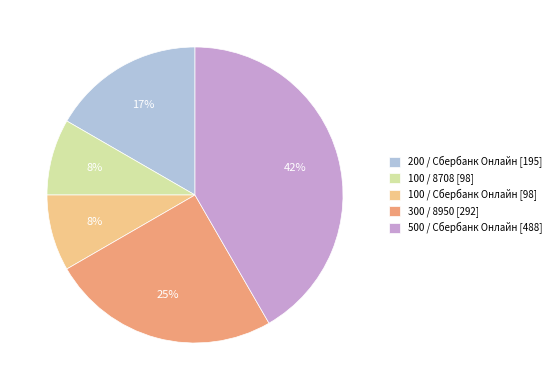

Is the sum of 300 / 8950 [292] and 100 / Сбербанк Онлайн [98] greater than half?

No